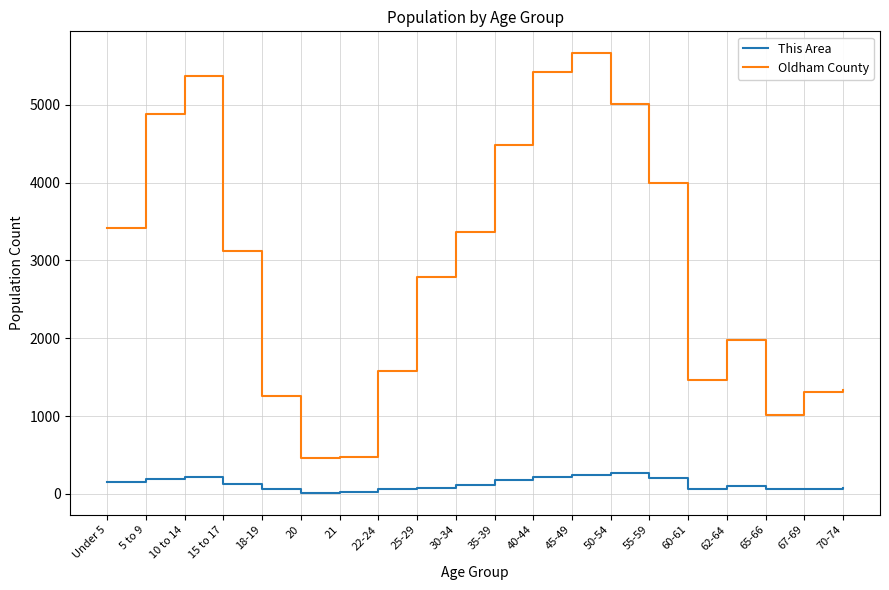

At which label does Oldham County reach its peak?

45-49